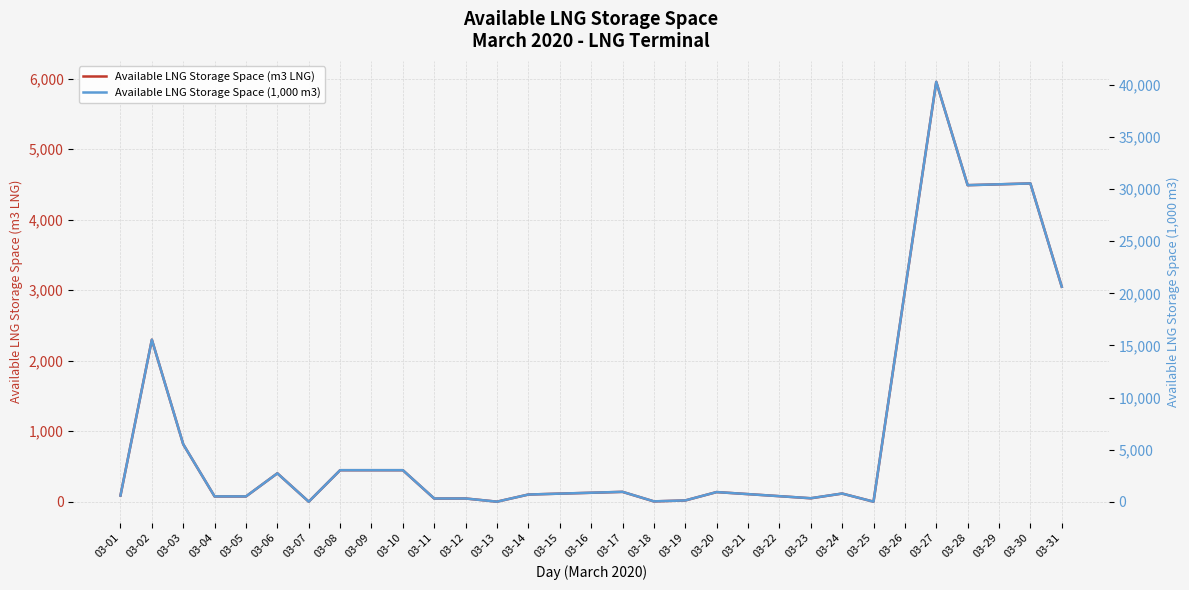

True or false: Available LNG Storage Space (m3 LNG) and Available LNG Storage Space (1,000 m3) intersect in this chart.

False